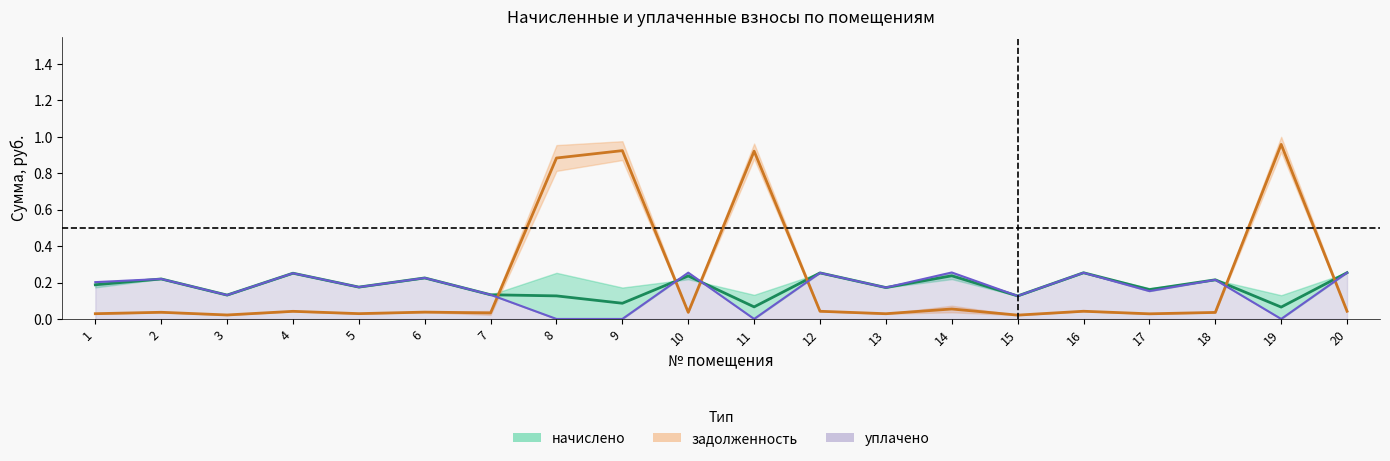

What is the average value of the уплачено series?

0.2